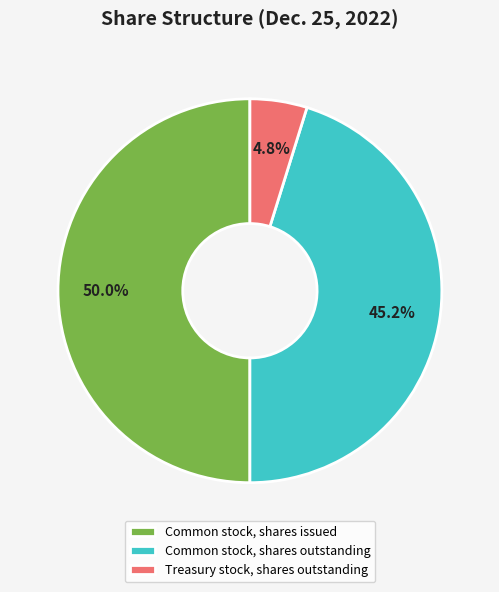

How many segments does this pie chart have?

3